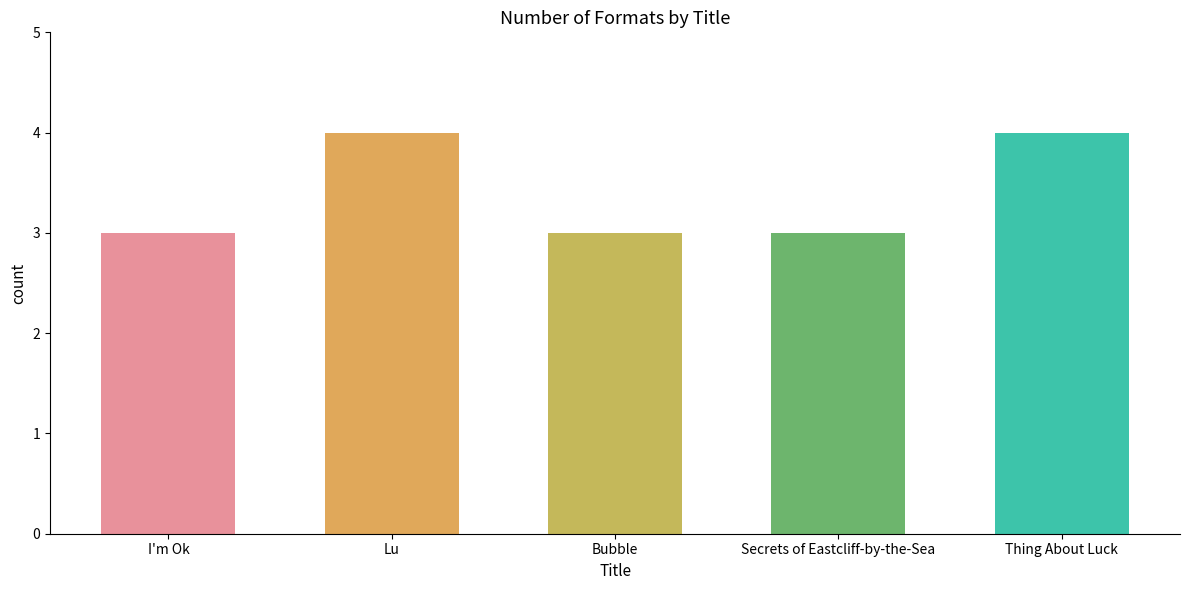

What is the label of the 5th bar from the left?

Thing About Luck